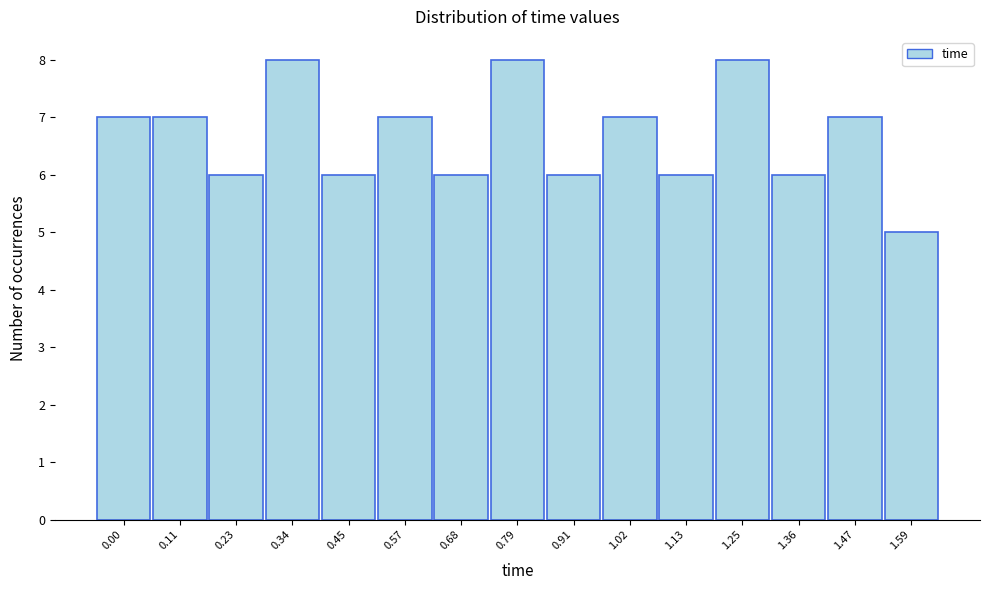

Reading left to right, transcribe all the data shown in this chart.

0.00=7	0.11=7	0.23=6	0.34=8	0.45=6	0.57=7	0.68=6	0.79=8	0.91=6	1.02=7	1.13=6	1.25=8	1.36=6	1.47=7	1.59=5